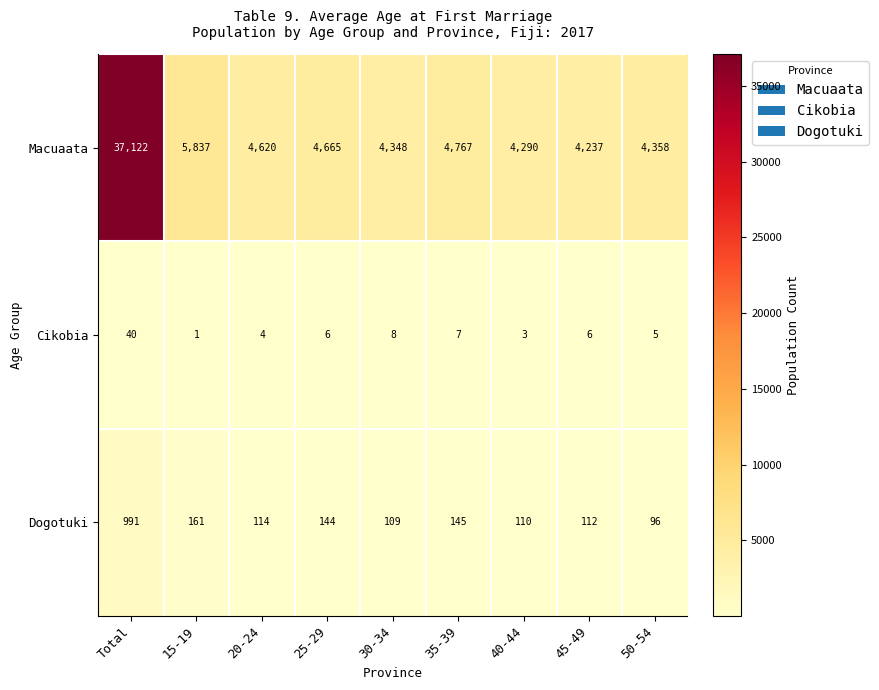

Reading left to right, what are all the values shown in this chart?

Macuaata: 37122	5837	4620	4665	4348	4767	4290	4237	4358
Cikobia: 40	1	4	6	8	7	3	6	5
Dogotuki: 991	161	114	144	109	145	110	112	96